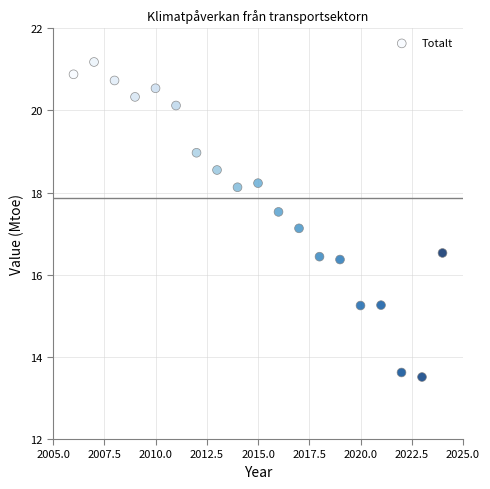

What Y value in the scatter plot is closest to 17?

17.1